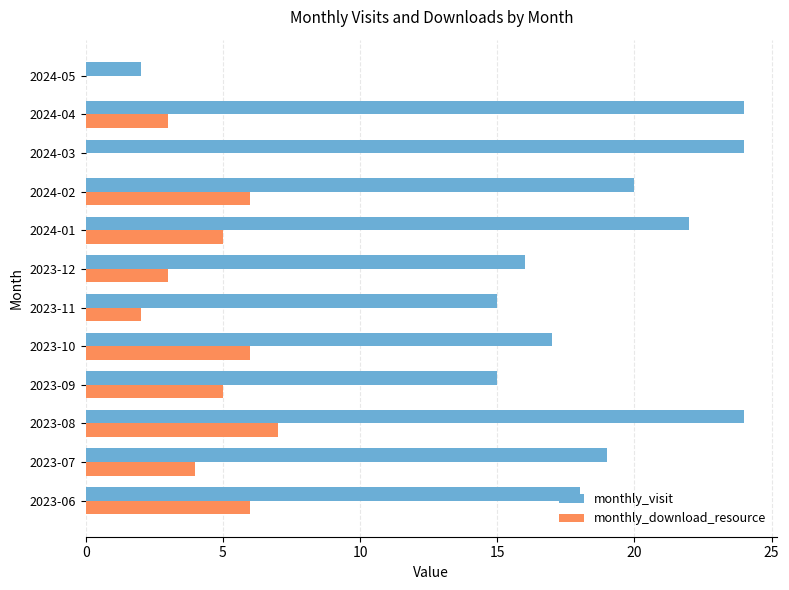

Is it true that monthly_visit equals 2 at 2024-05?

True